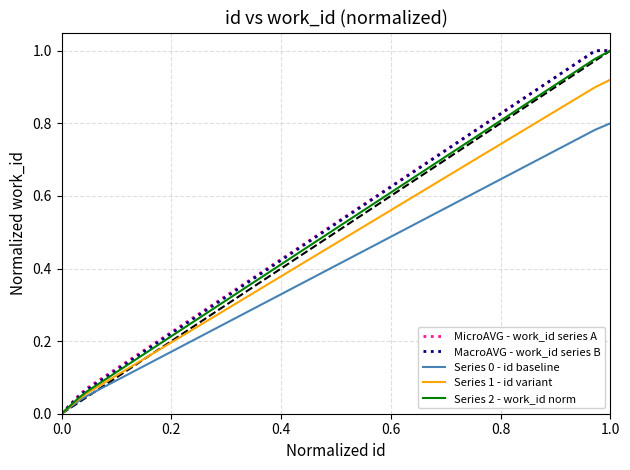

True or false: Series 2 - work_id norm has a value of 1.0 at 1.0.

True